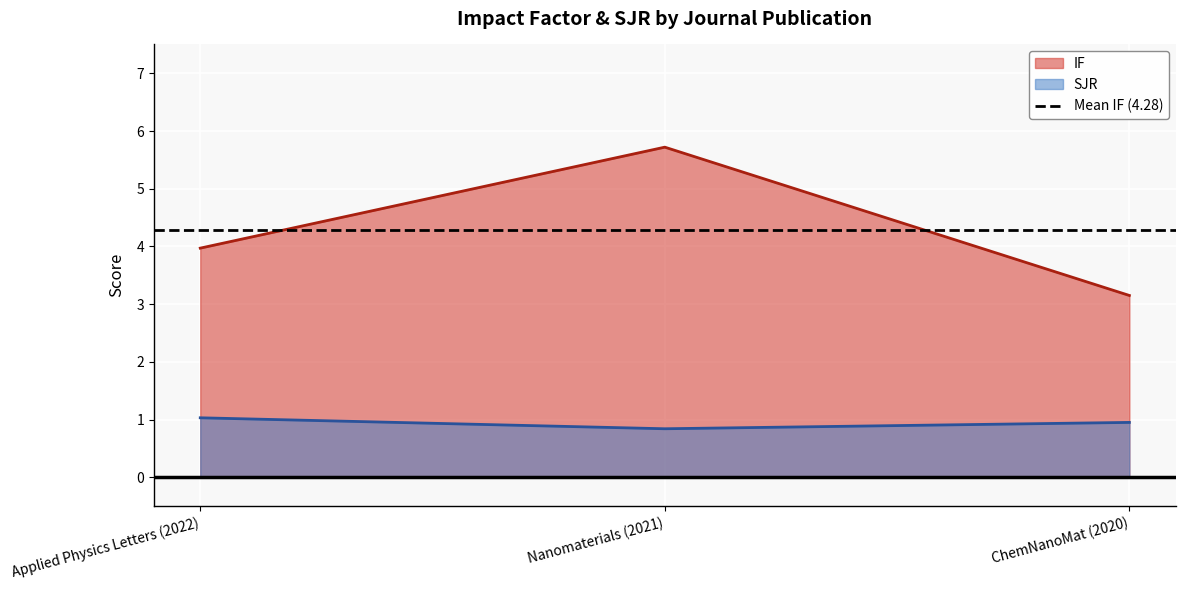

At which category does the chart reach its minimum across all series?

Nanomaterials (2021)